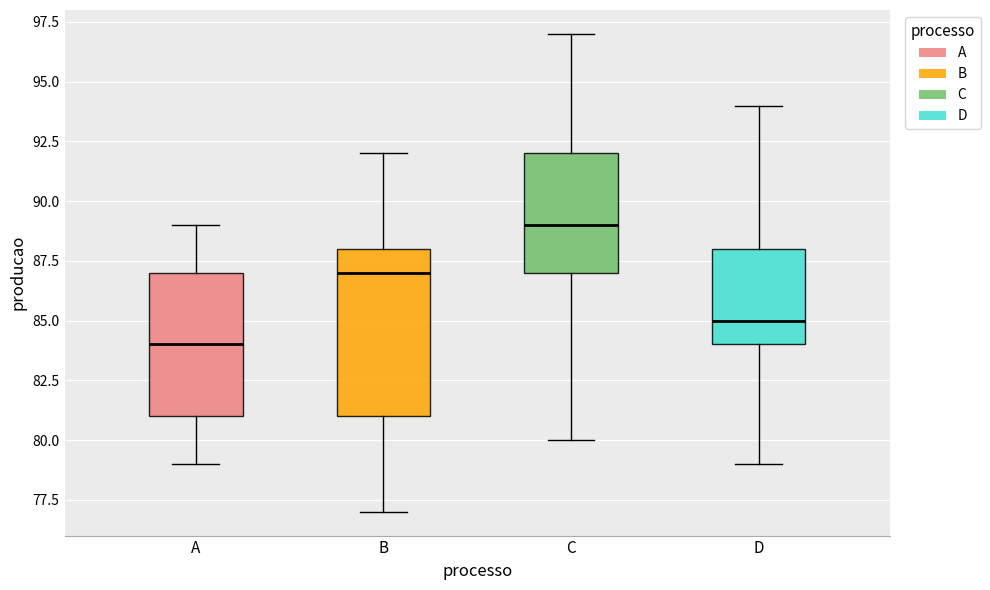

Where does the median line of the box for A sit on the y-axis? The values are not printed on the chart, so give them approximately, as read against the axis.

84